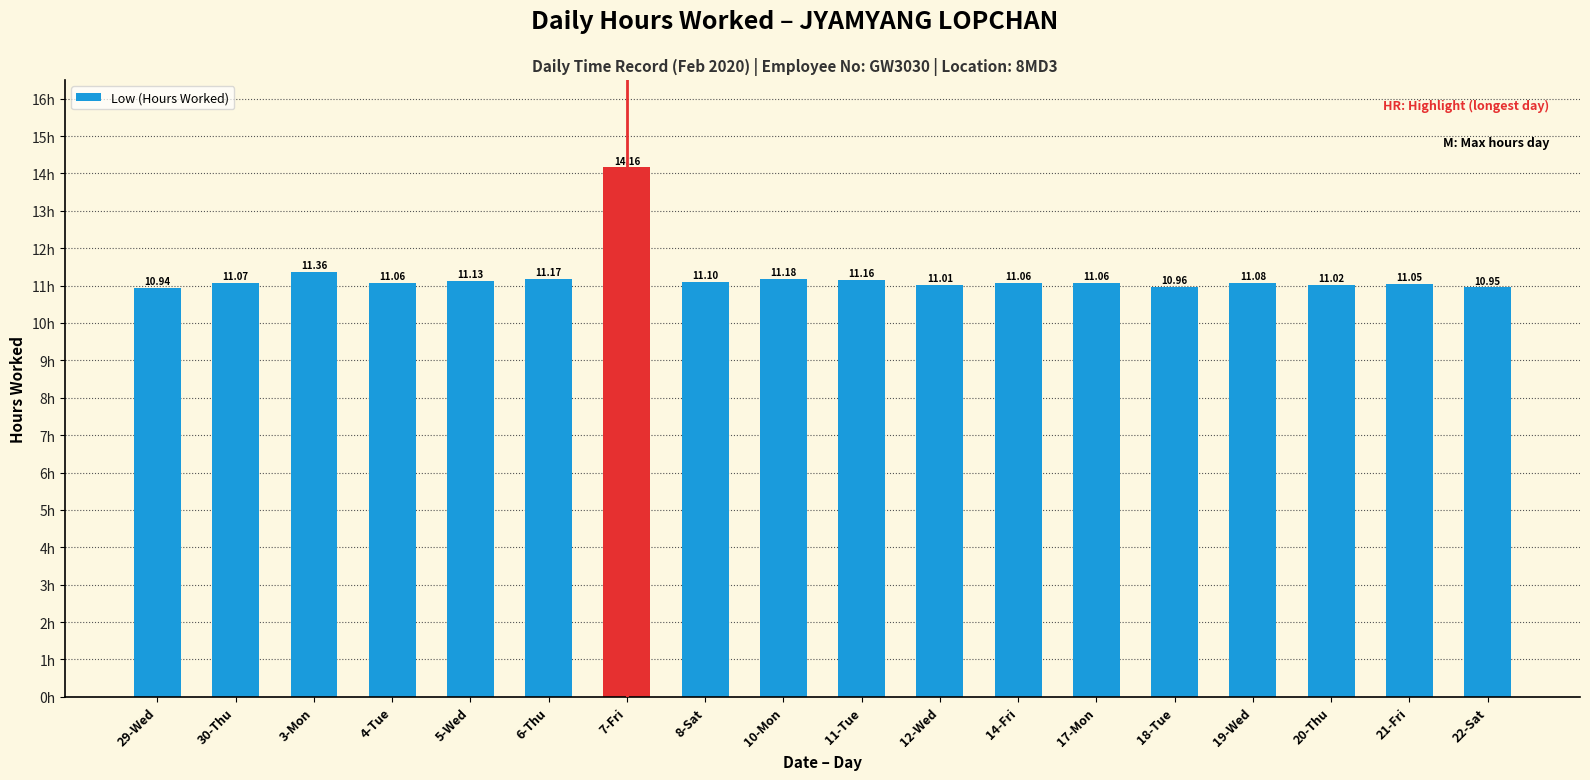

The chart shows a value of 10.9 at 22-Sat. True or false?

True